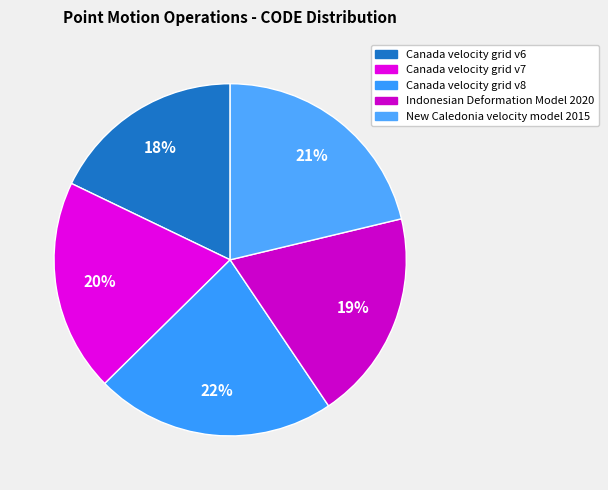

Do Indonesian Deformation Model 2020 and Canada velocity grid v8 together represent more than half of the pie?

No